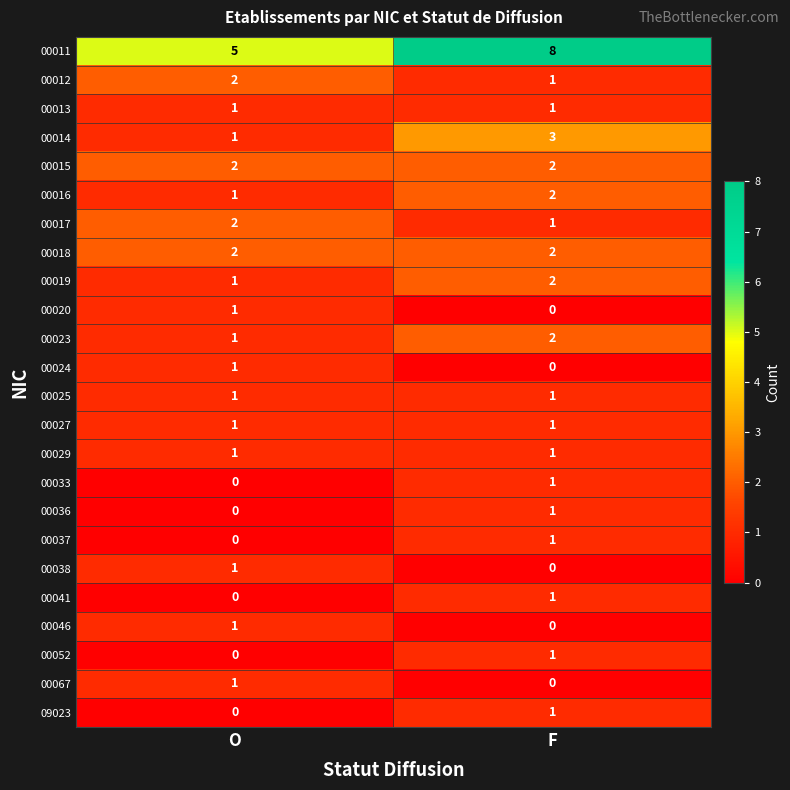

What is the difference between the highest and lowest values at O?

5